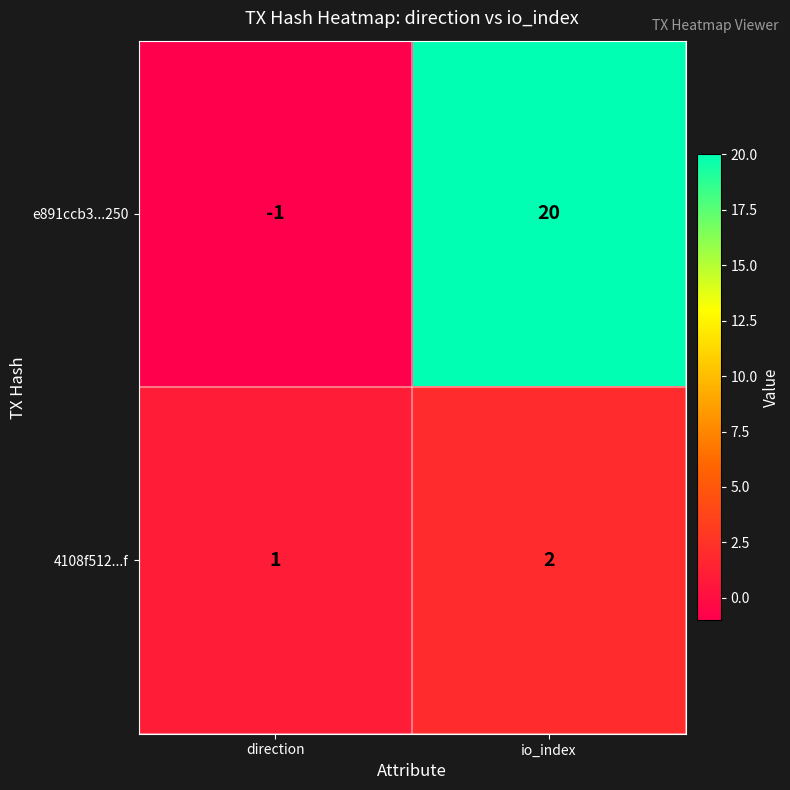

Rank the series at direction from lowest to highest value.

e891ccb3...250, 4108f512...f